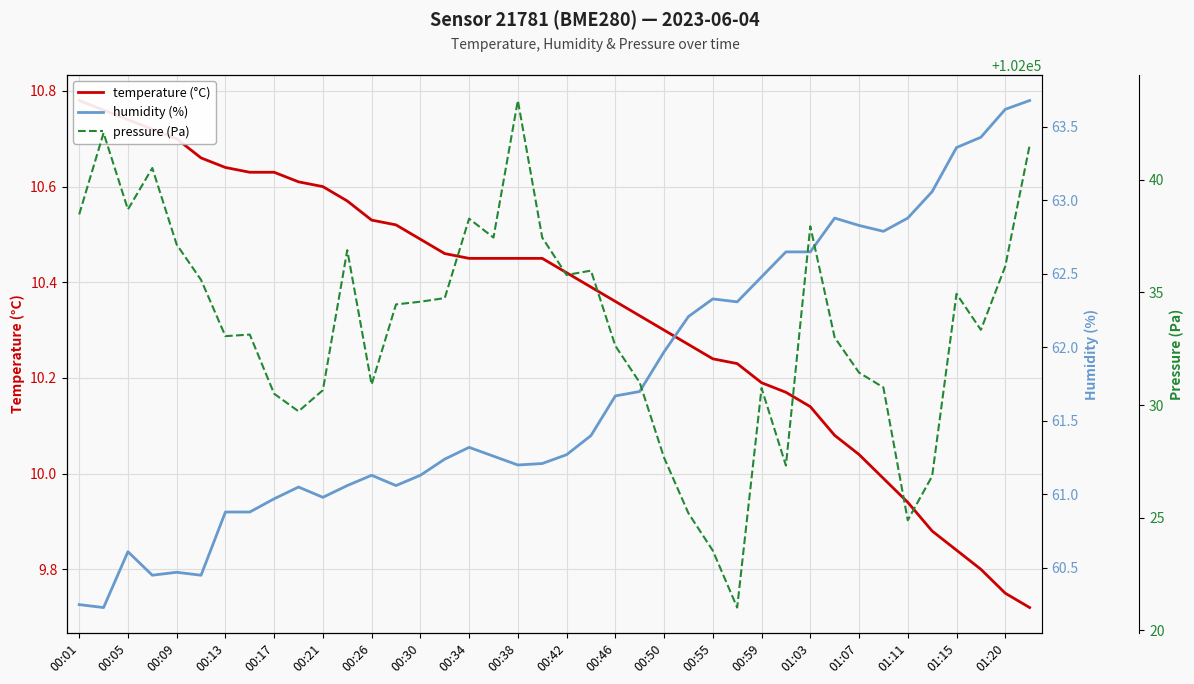

Does the chart display data point markers on the line(s)?

No